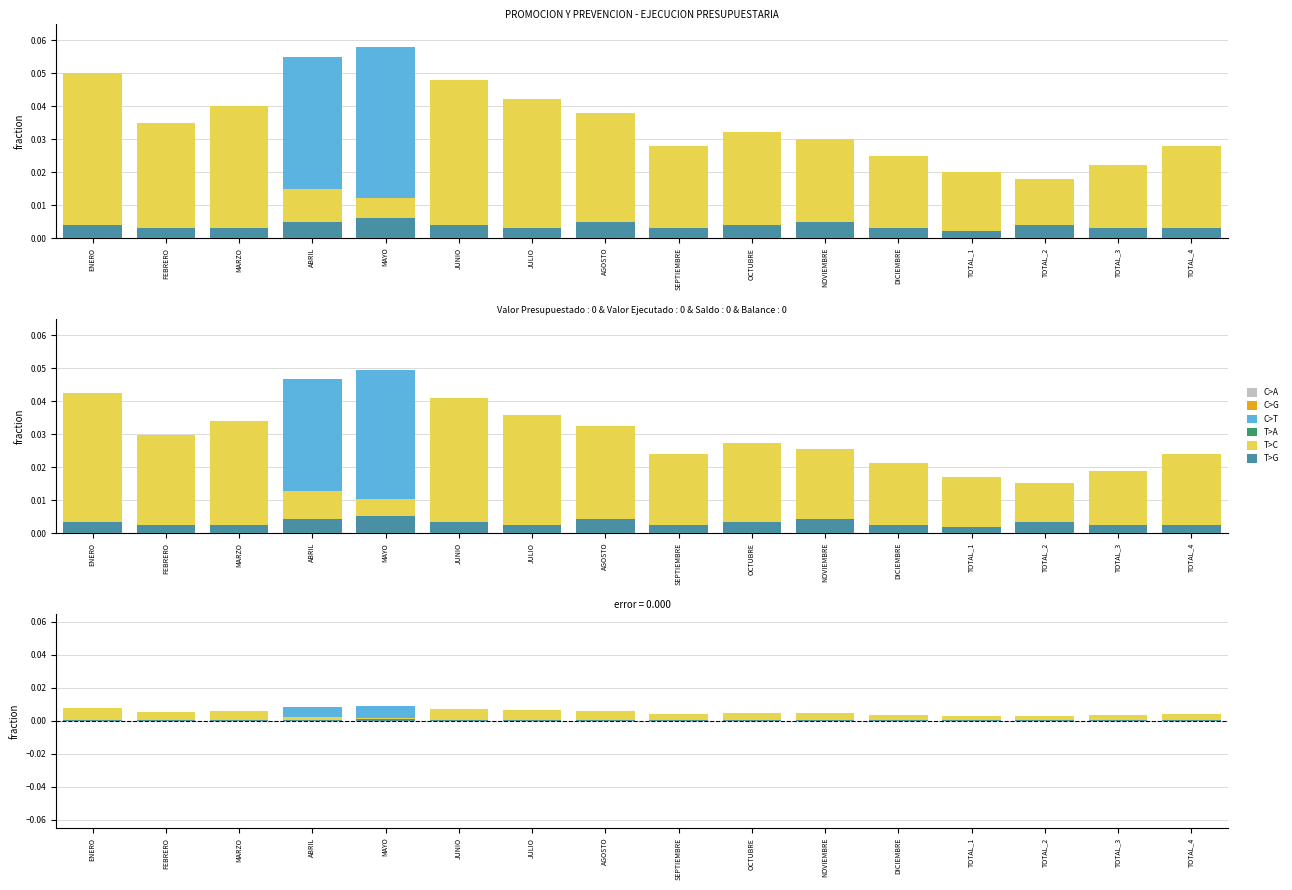

Which has a higher value, TOTAL_4 or SEPTIEMBRE?

TOTAL_4